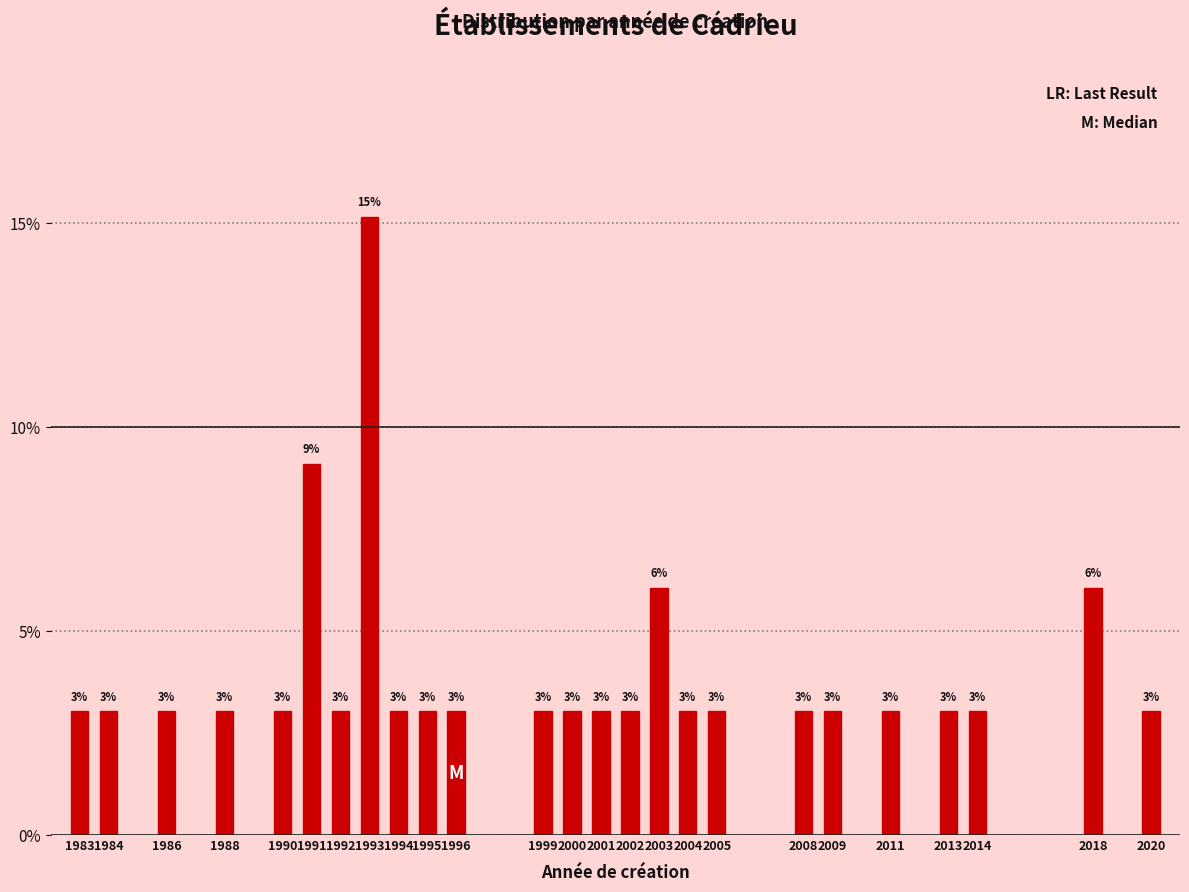

Does the chart contain any negative values?

No